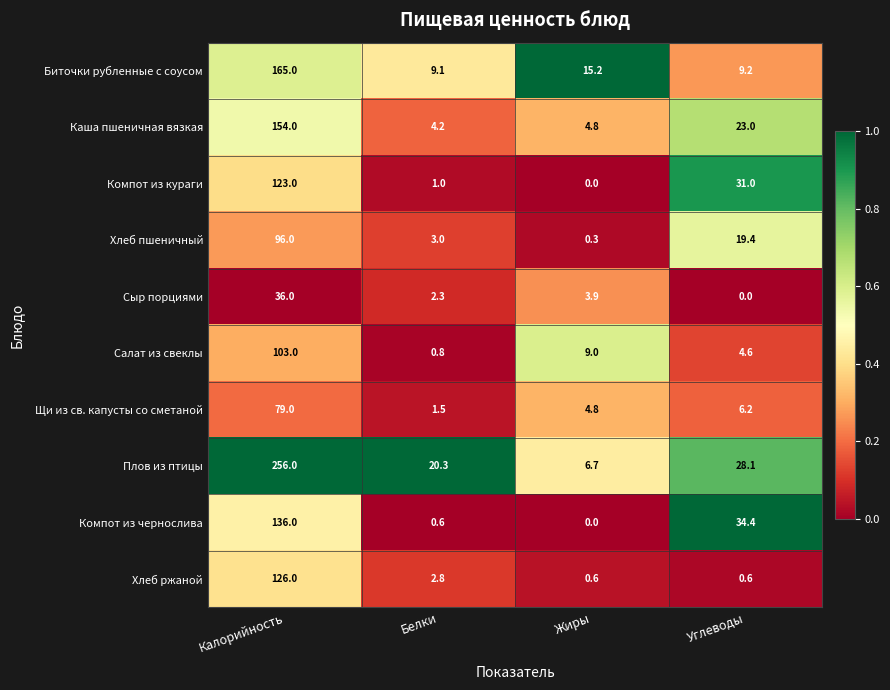

Rank the series at Белки from highest to lowest value.

Плов из птицы, Биточки рубленные с соусом, Каша пшеничная вязкая, Хлеб пшеничный, Хлеб ржаной, Сыр порциями, Щи из св. капусты со сметаной, Компот из кураги, Салат из свеклы, Компот из чернослива